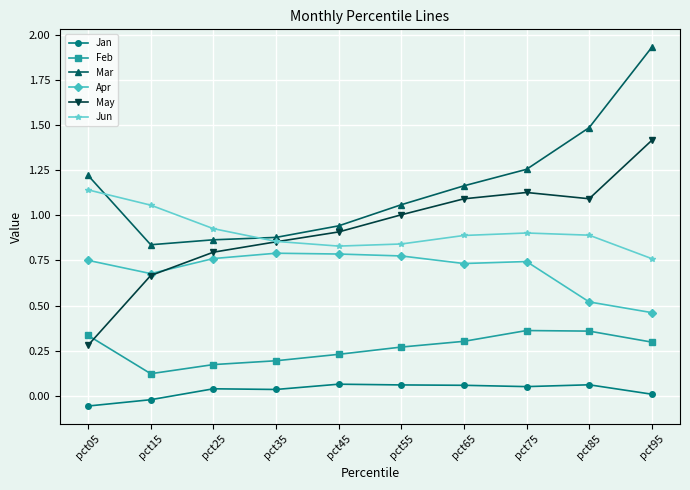

Where is the first local minimum for Feb?

pct15